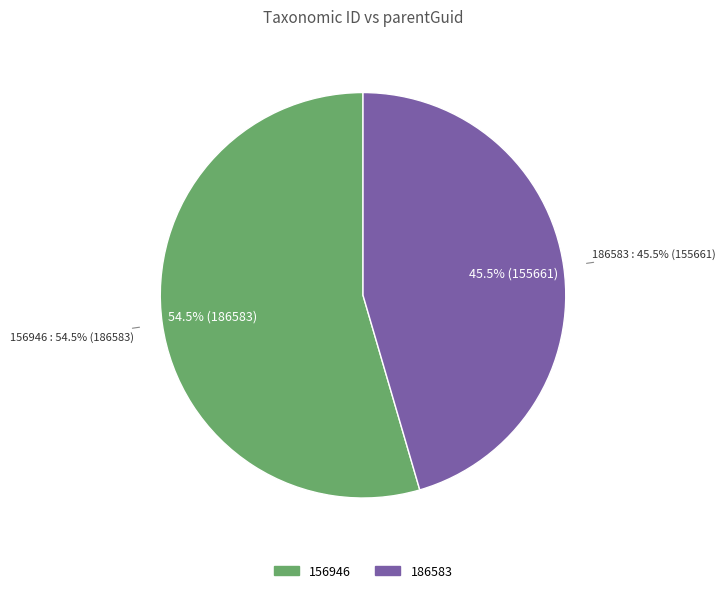

Between 156946 and 186583, which is larger?

156946